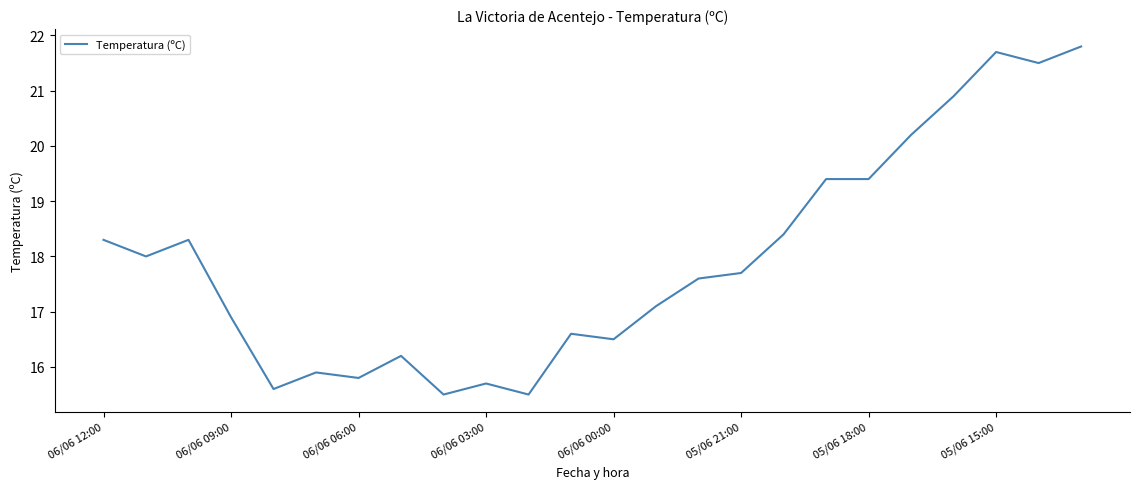

What is the greatest value displayed?

21.8